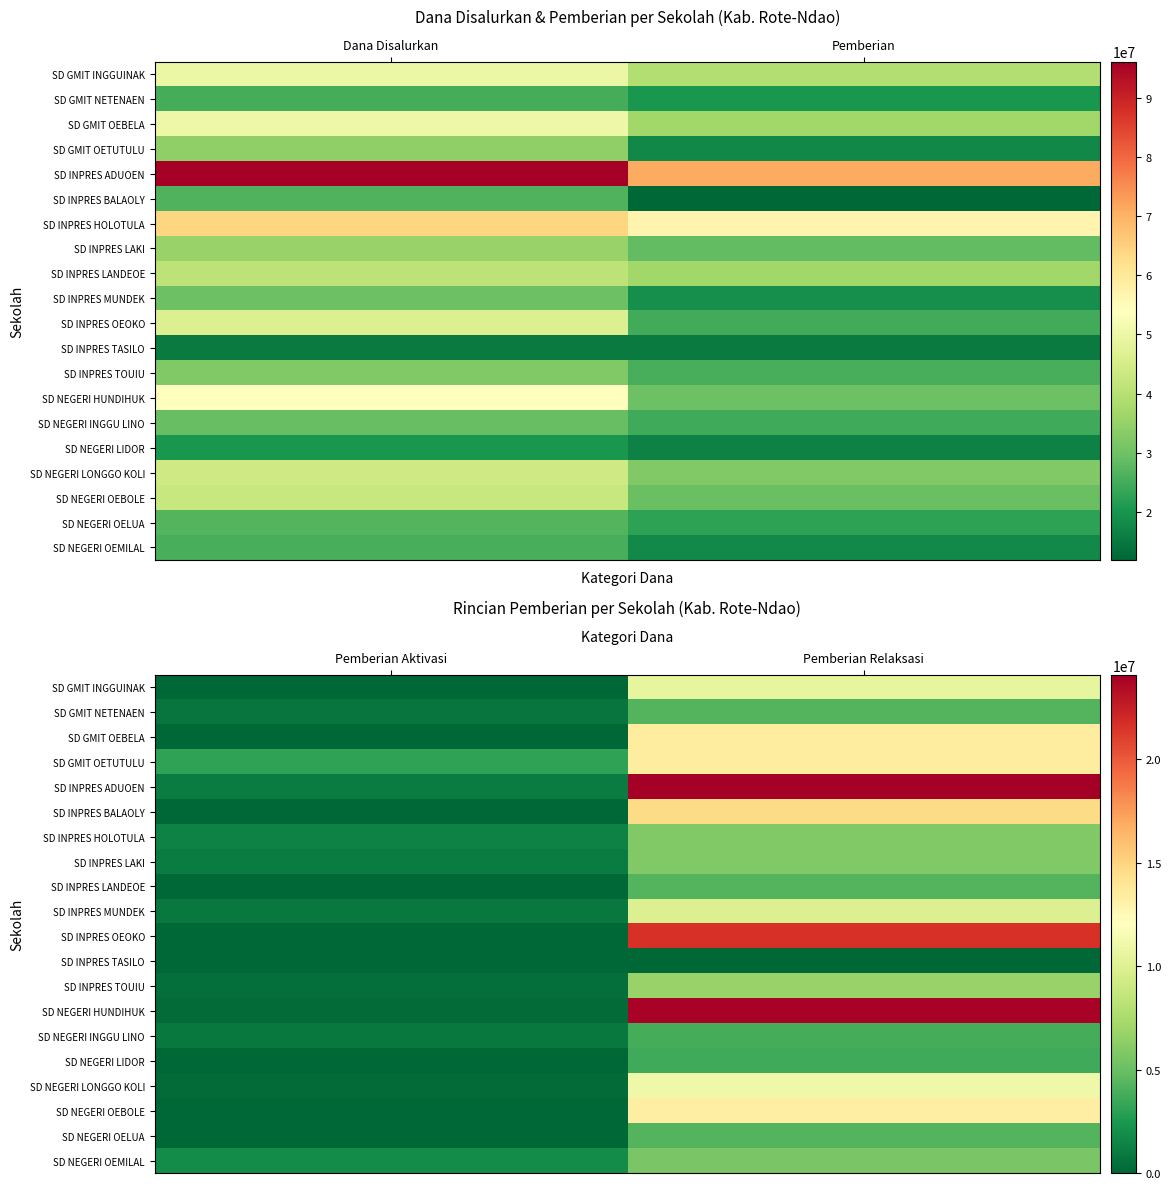

What is the difference between the maximum and minimum values in the SD GMIT OETUTULU series?

10350000